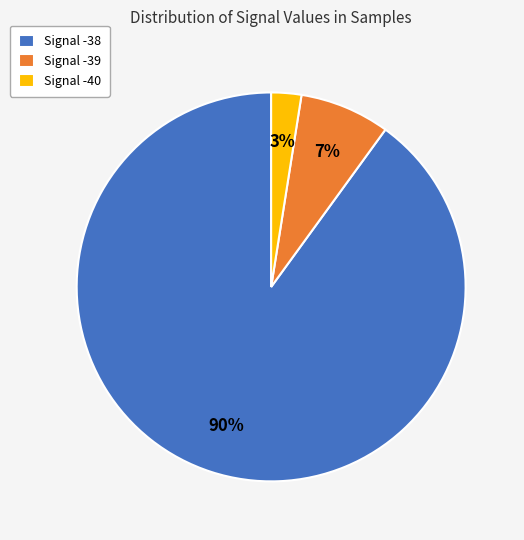

Rank the categories by value from lowest to highest.

Signal -40, Signal -39, Signal -38